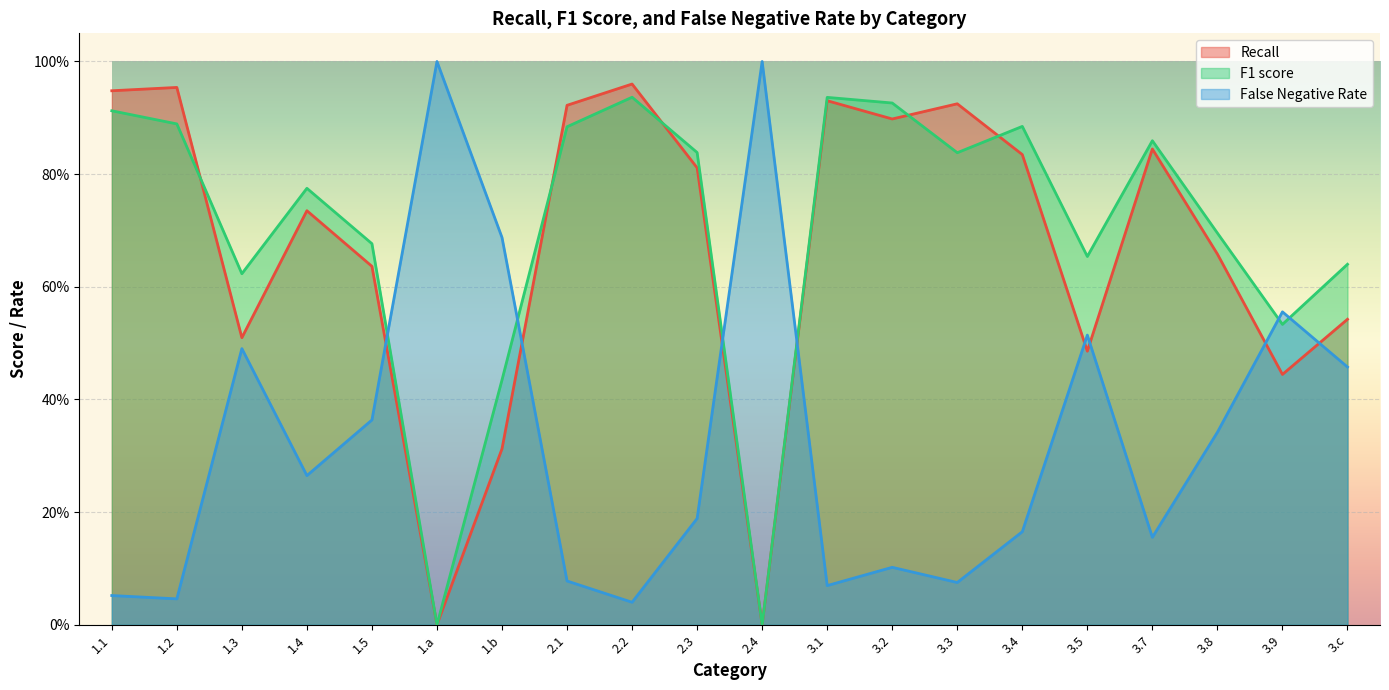

Which series has the largest total across all categories?

F1 score